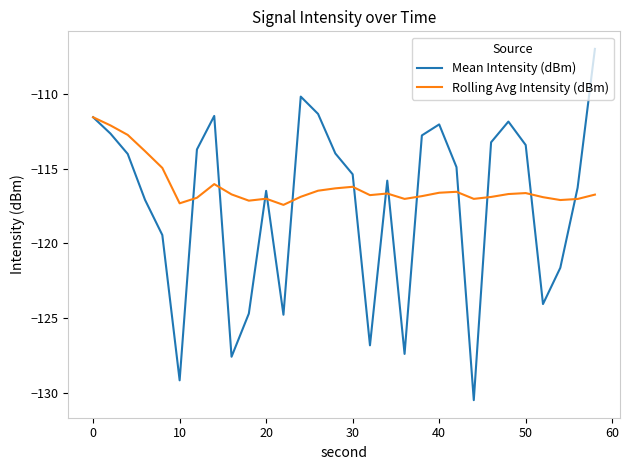

Which series has the widest spread of values?

Mean Intensity (dBm)